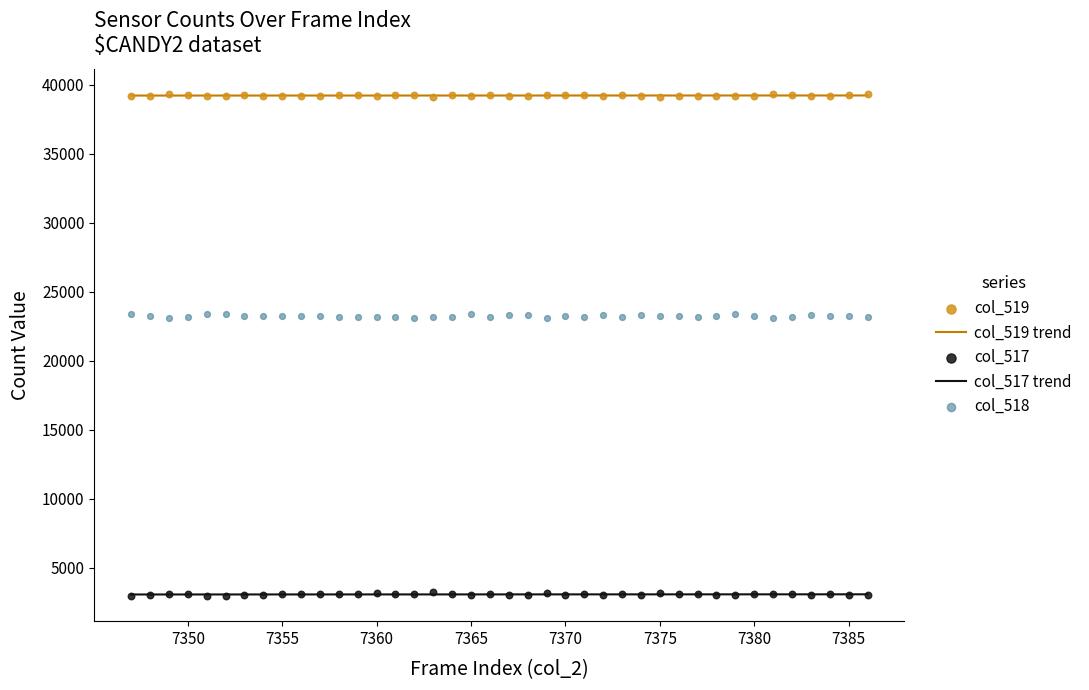

At how many categories does at least one series exceed 12538?

40